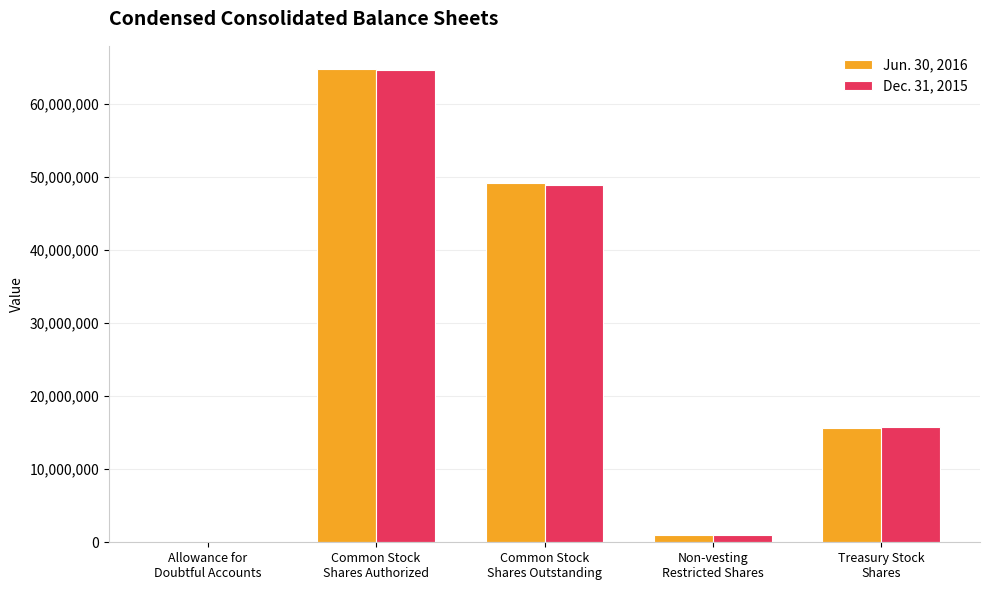

What is the greatest value displayed?

64690526